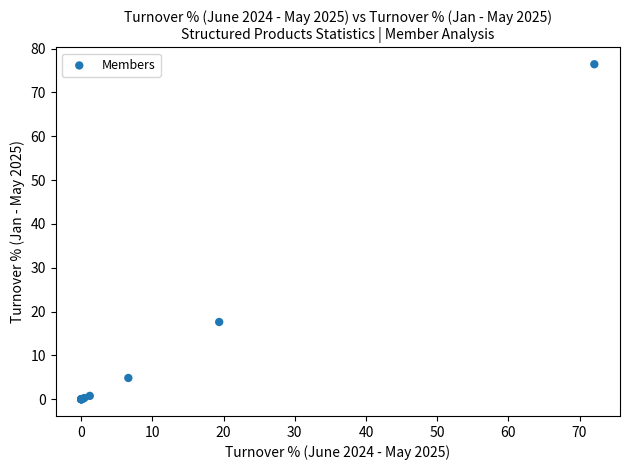

What Y value in the scatter plot is closest to 38?

17.6